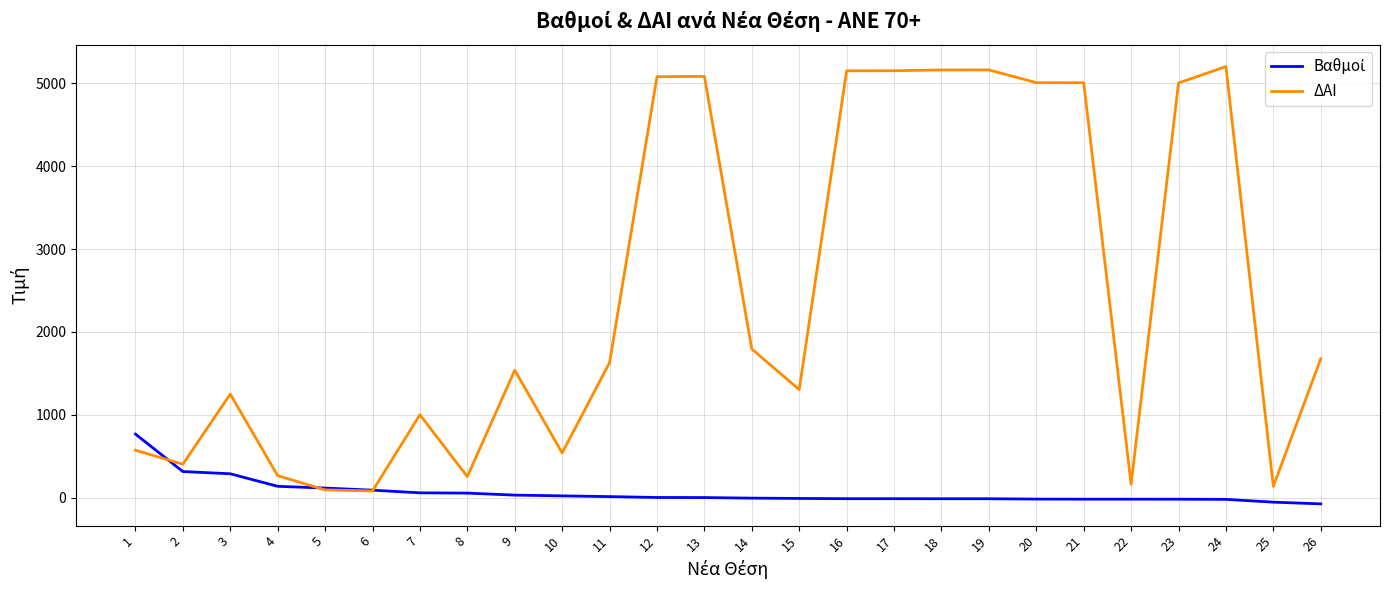

What is the highest value of the ΔΑΙ series?

5202.0